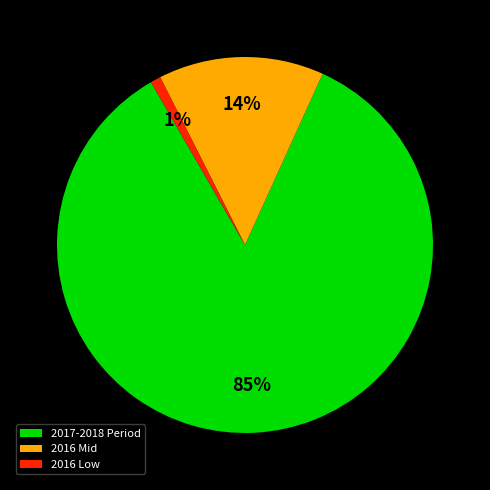

How many segments does this pie chart have?

3